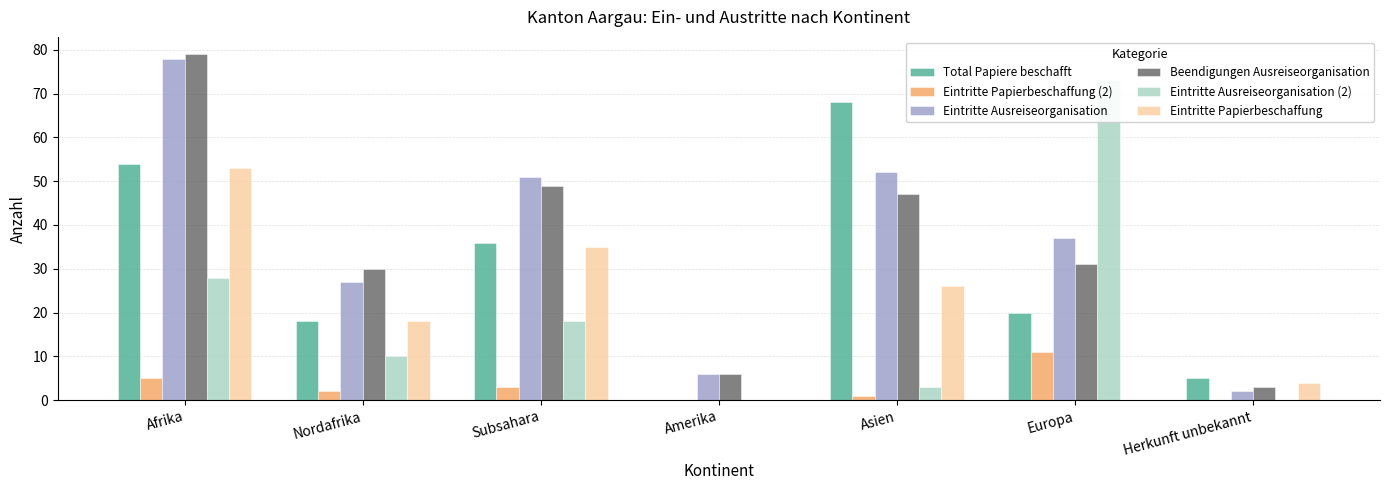

What is the highest value of the Eintritte Papierbeschaffung (2) series?

11